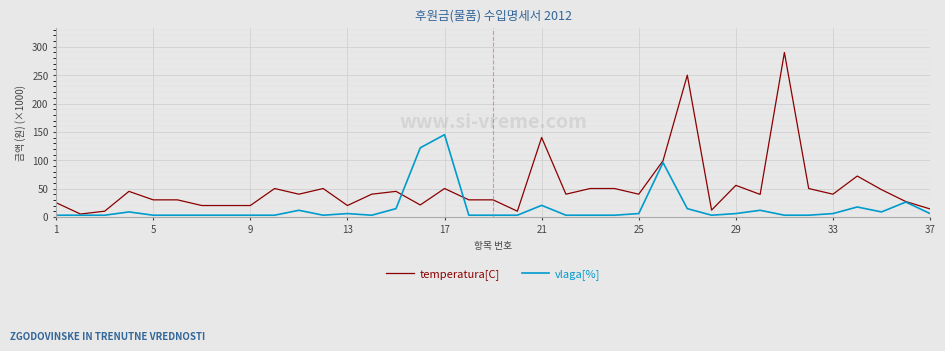

Which series has the largest total across all categories?

temperatura[C]